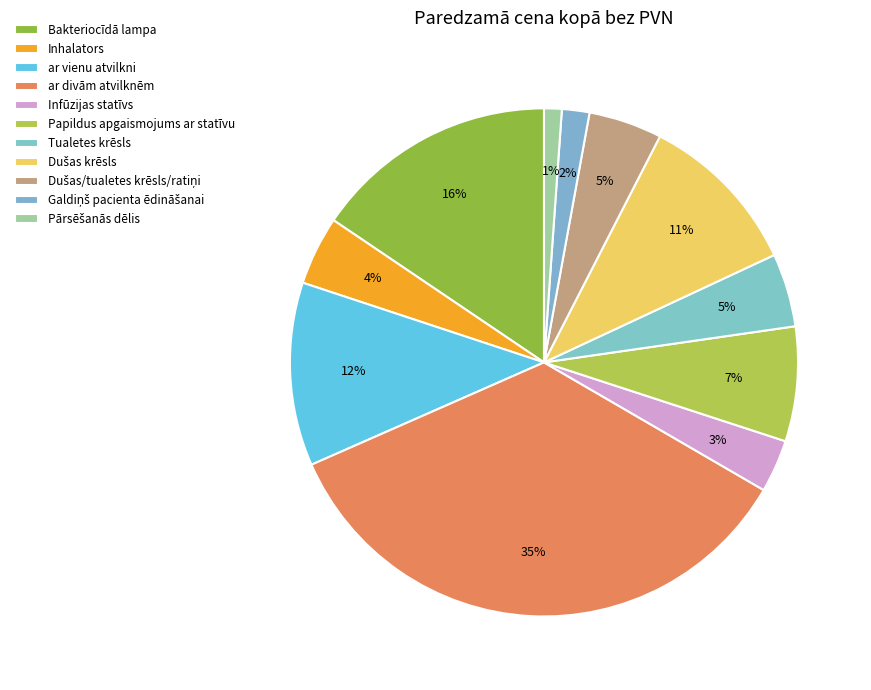

Between Papildus apgaismojums ar statīvu and Dušas/tualetes krēsls/ratiņi, which is larger?

Papildus apgaismojums ar statīvu